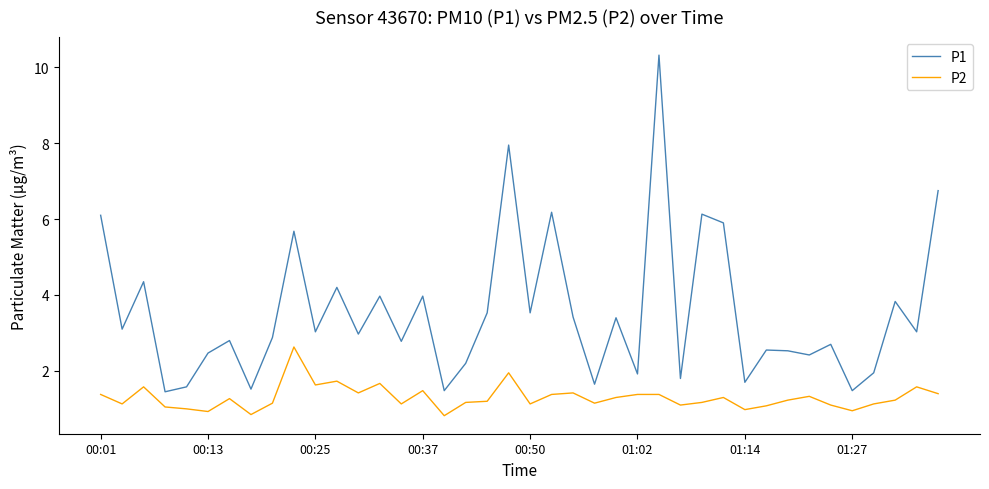

List the series in order of their peak value, lowest first.

P2, P1